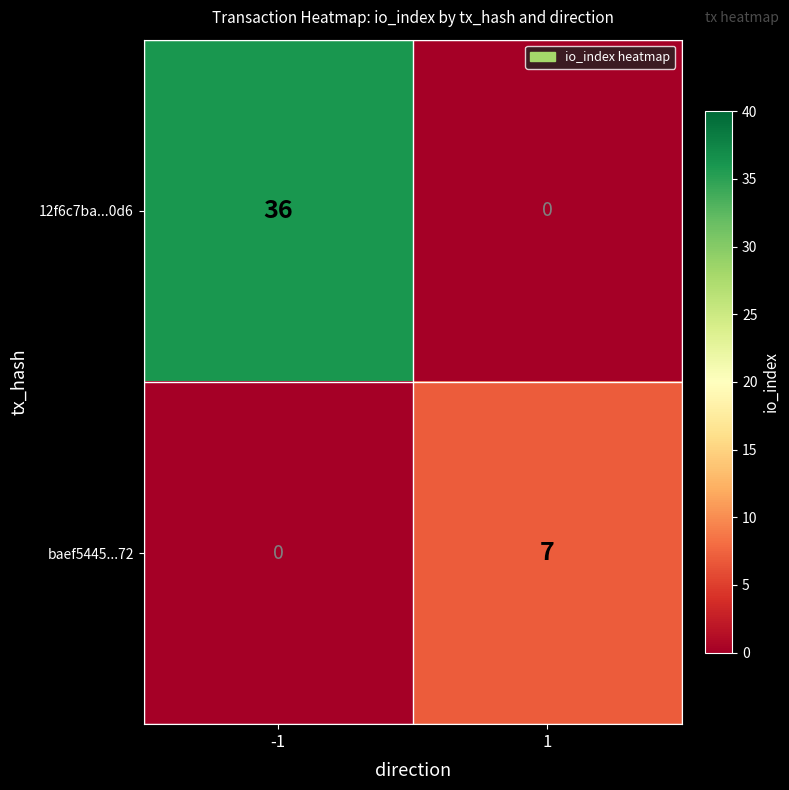

What is the maximum value shown in the chart?

36